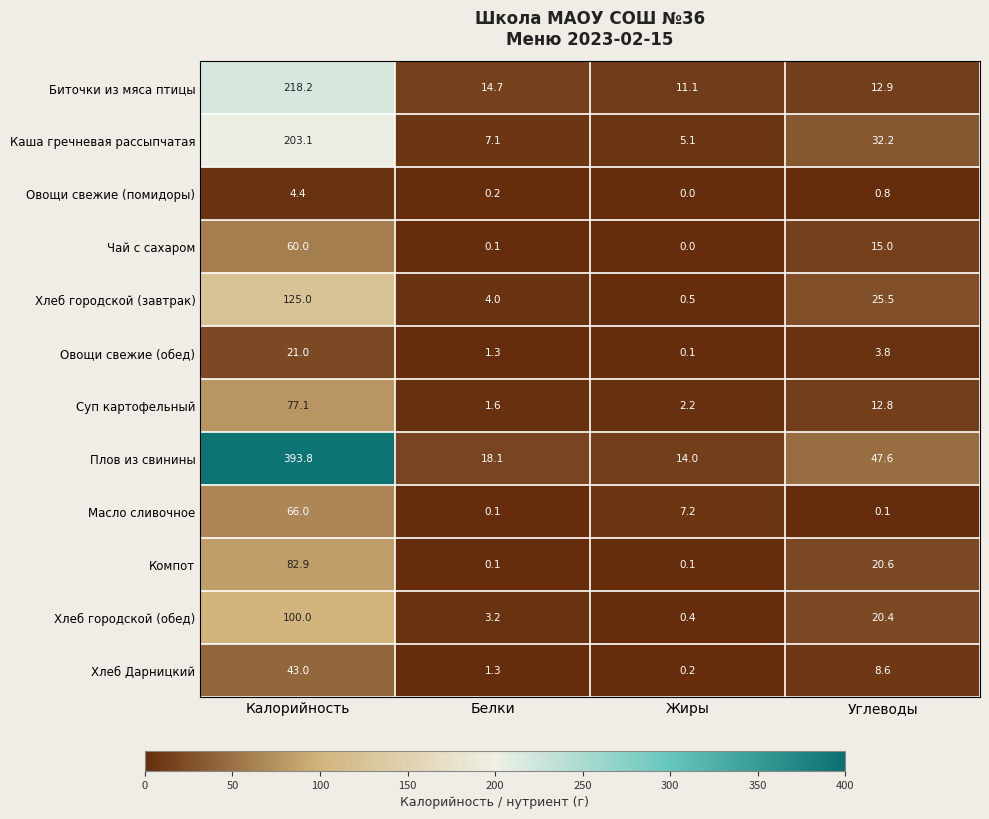

Rank the series by their maximum value, from lowest to highest.

Овощи свежие (помидоры), Овощи свежие (обед), Хлеб Дарницкий, Чай с сахаром, Масло сливочное, Суп картофельный, Компот, Хлеб городской (обед), Хлеб городской (завтрак), Каша гречневая рассыпчатая, Биточки из мяса птицы, Плов из свинины